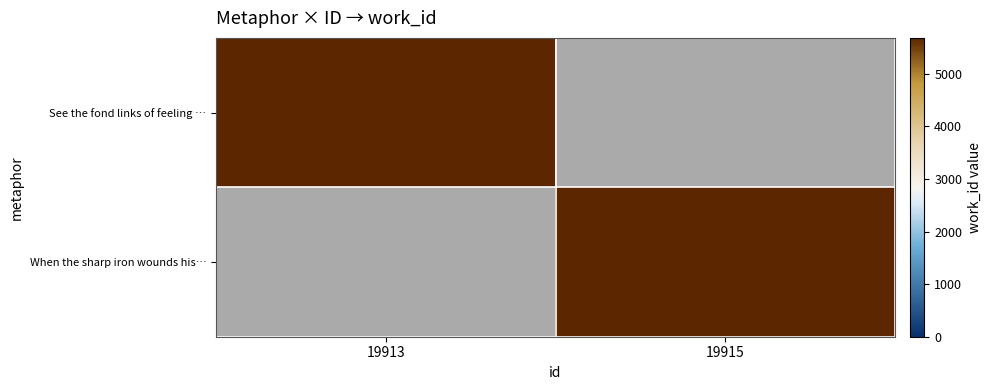

Which series has the largest total across all categories?

See the fond links of feeling …